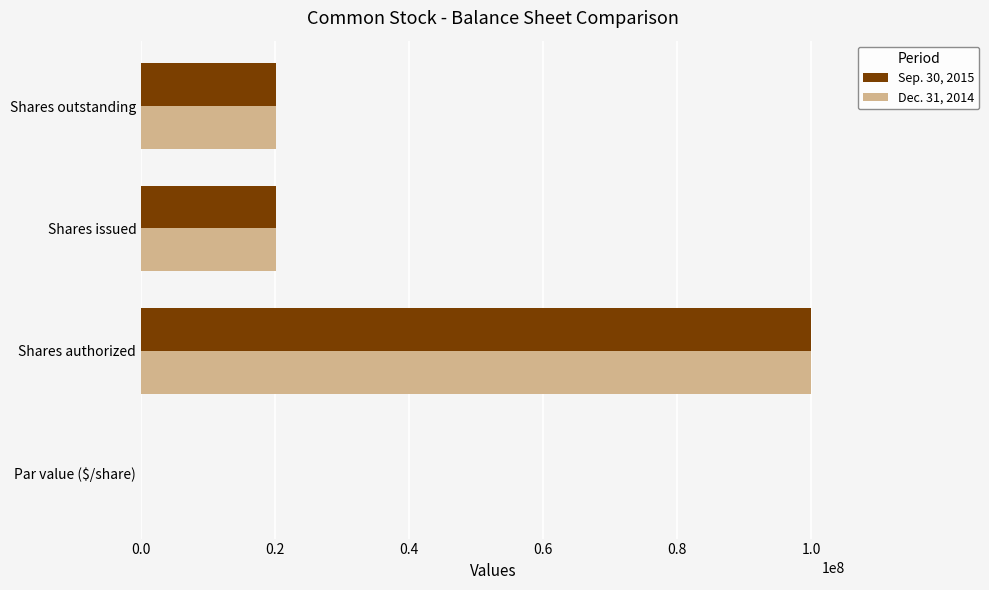

The Dec. 31, 2014 series shows 9994828.9 at Shares issued. True or false?

False